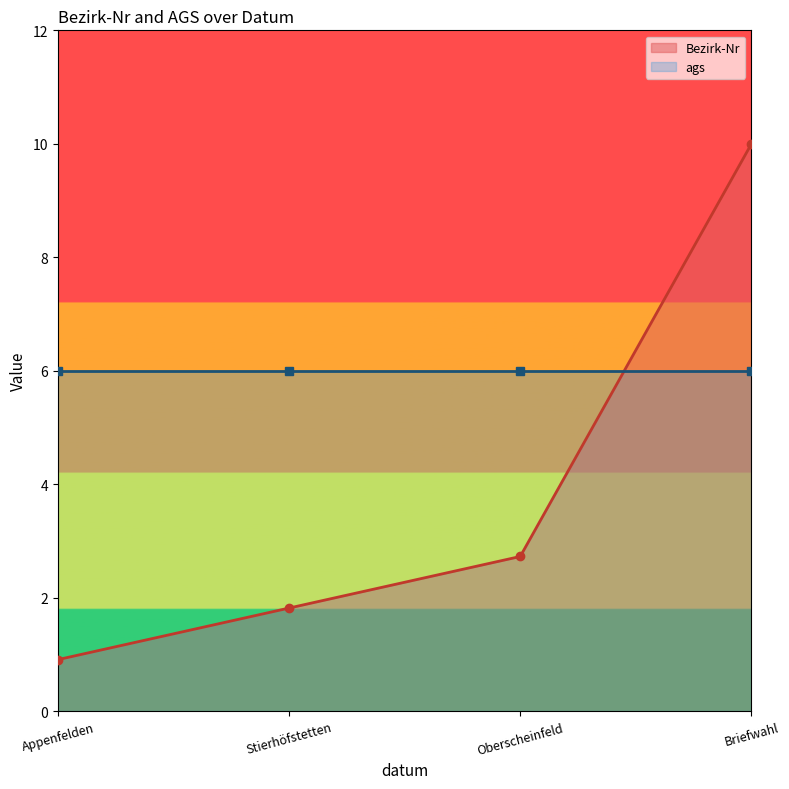

What is the value of the Bezirk-Nr point at the 4th from the left?

10.0